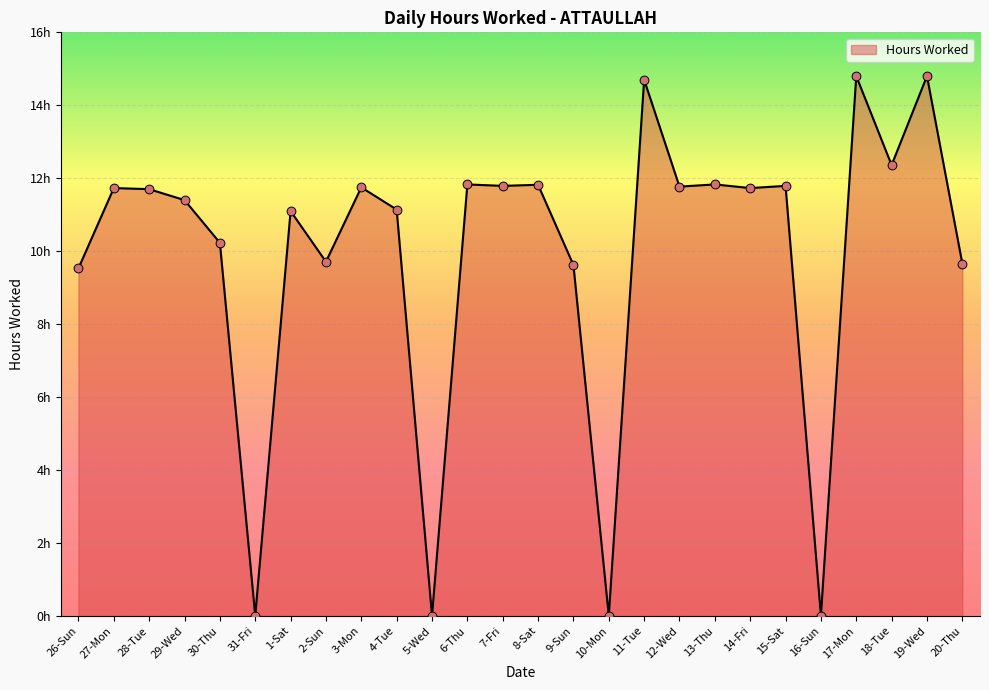

Approximately how many times larger is the value at 18-Tue compared to 3-Mon?

1.1